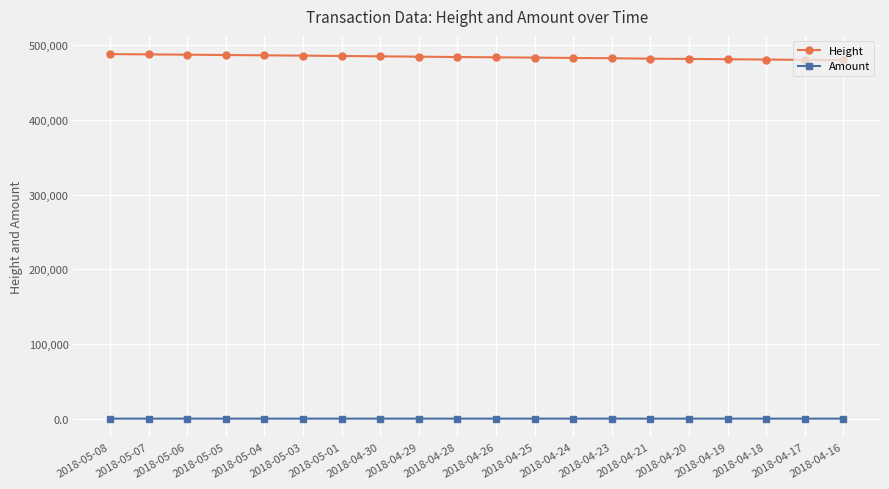

What is the total value across all series at 2018-04-20?

481777.6